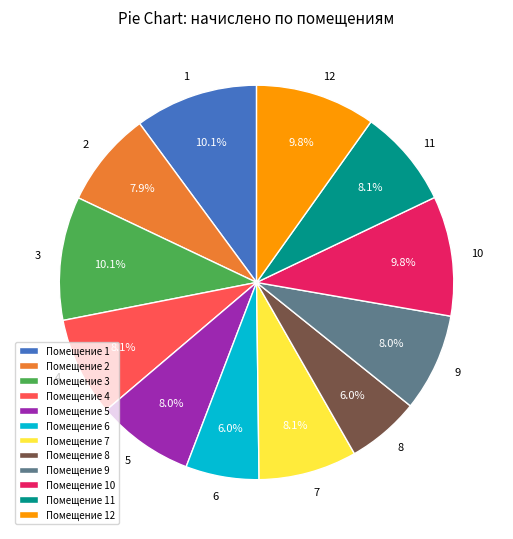

Approximately how many times larger is the value at 1 compared to 12?

1.0